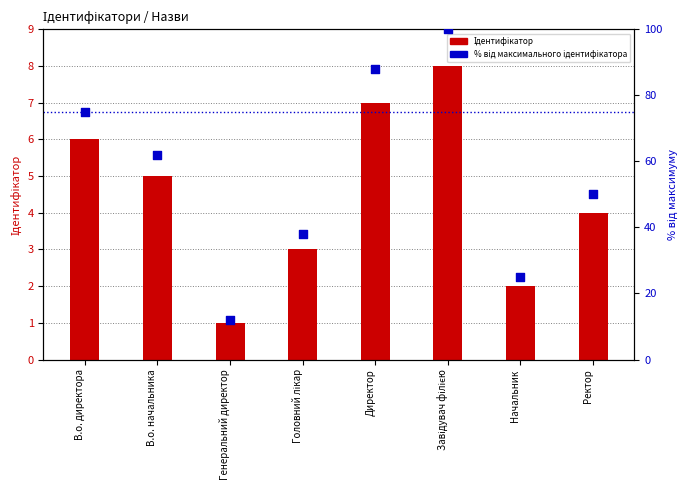

At which category is the sum across all series the highest?

Завідувач філією